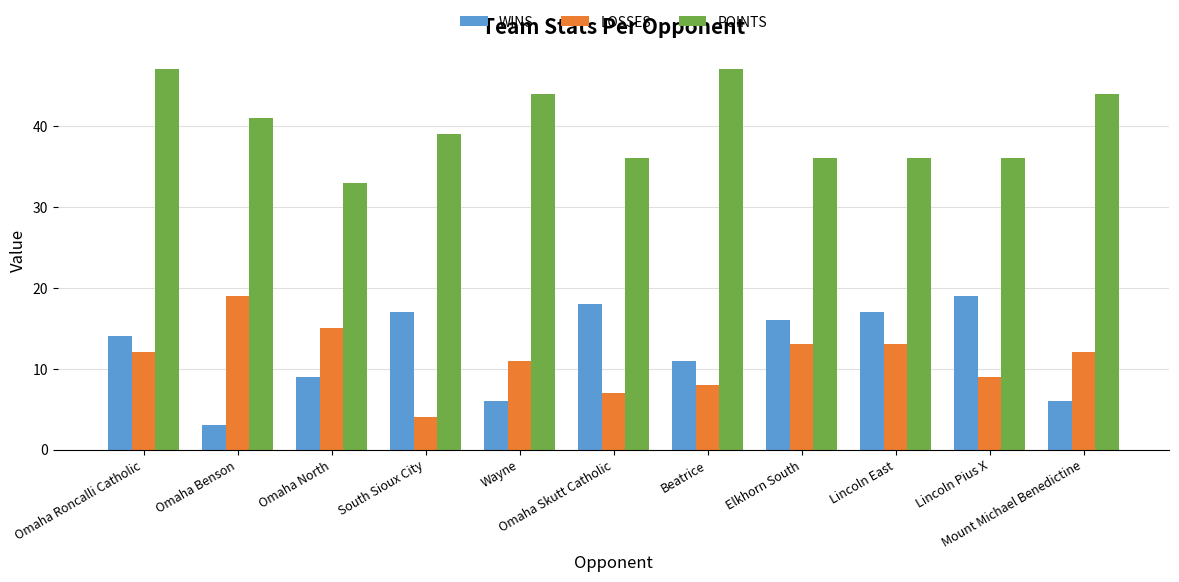

What is the difference between the highest and lowest values at Wayne?

38